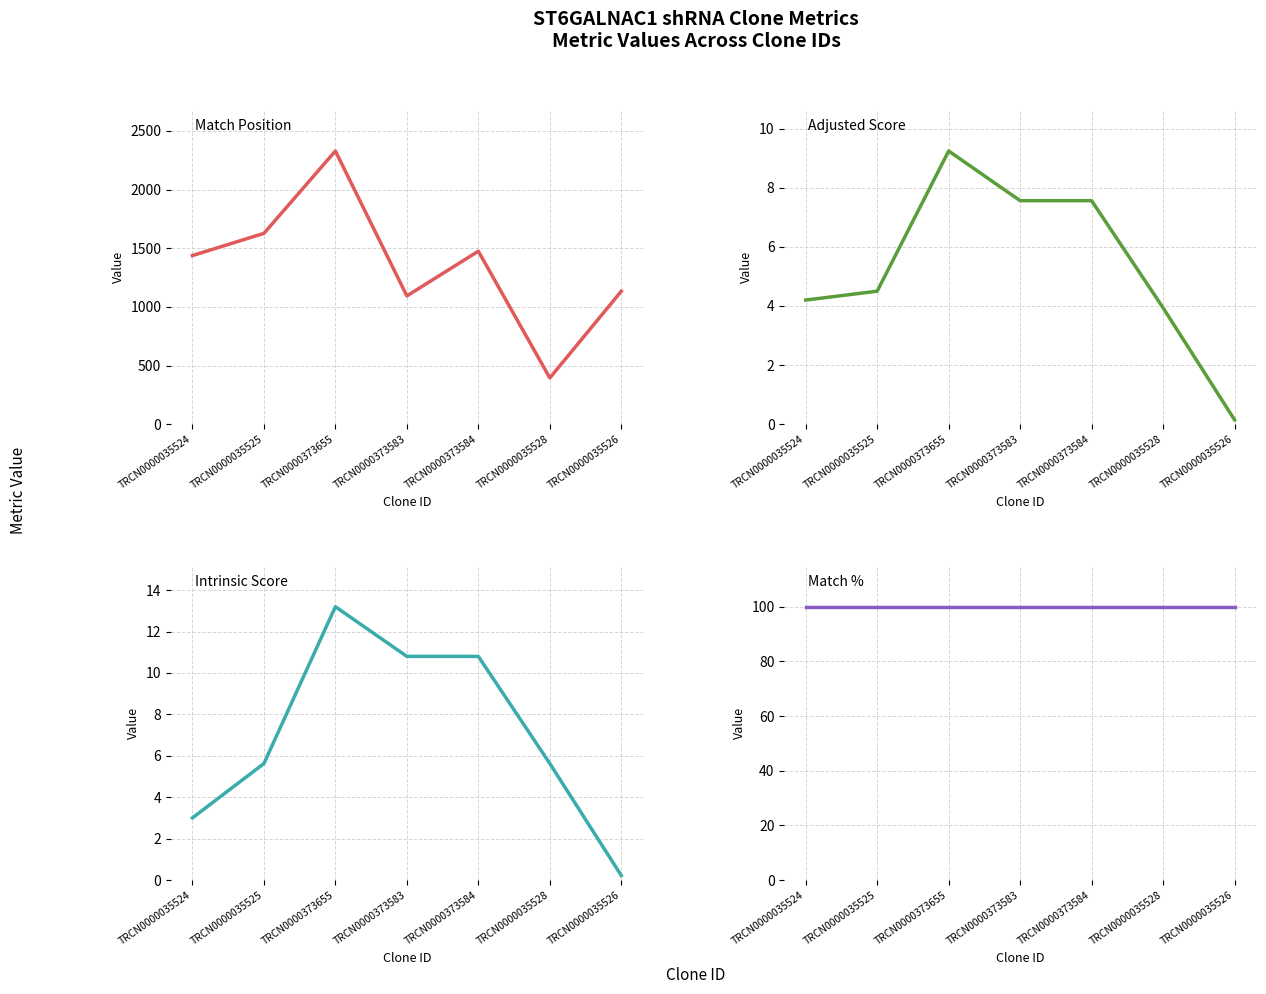

True or false: Match Position and Adjusted Score intersect in this chart.

False